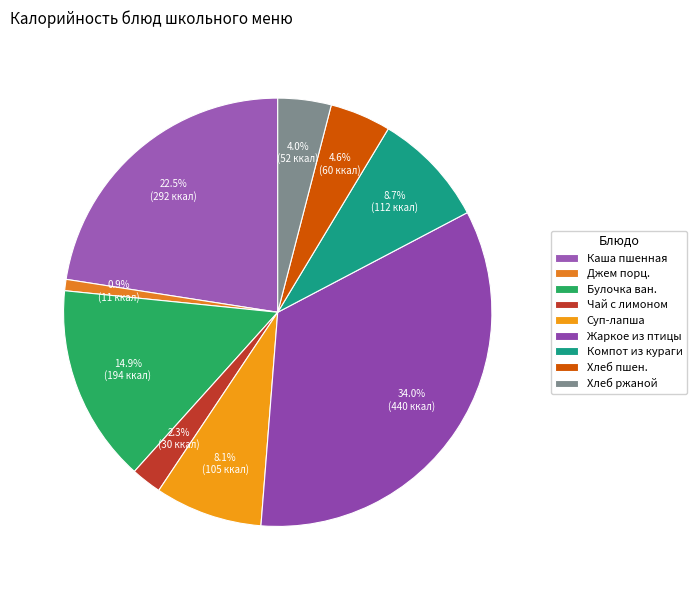

How many segments does this pie chart have?

9